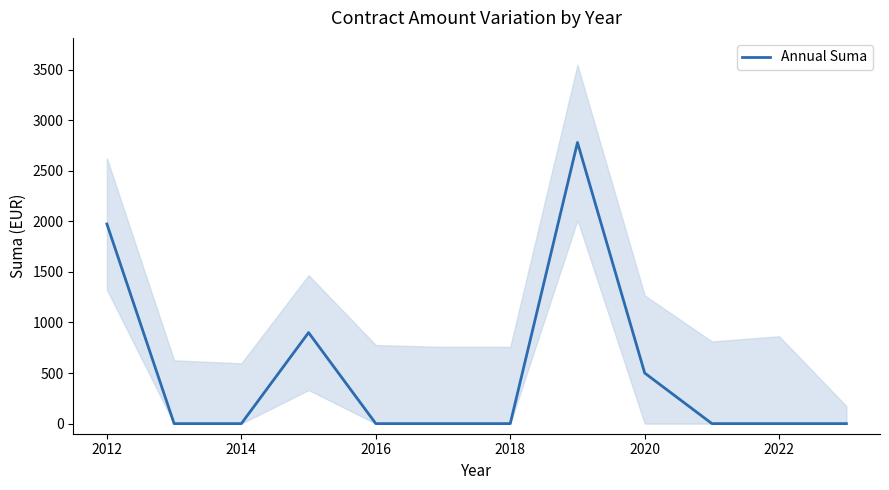

What is the sum of all values?

6154.1